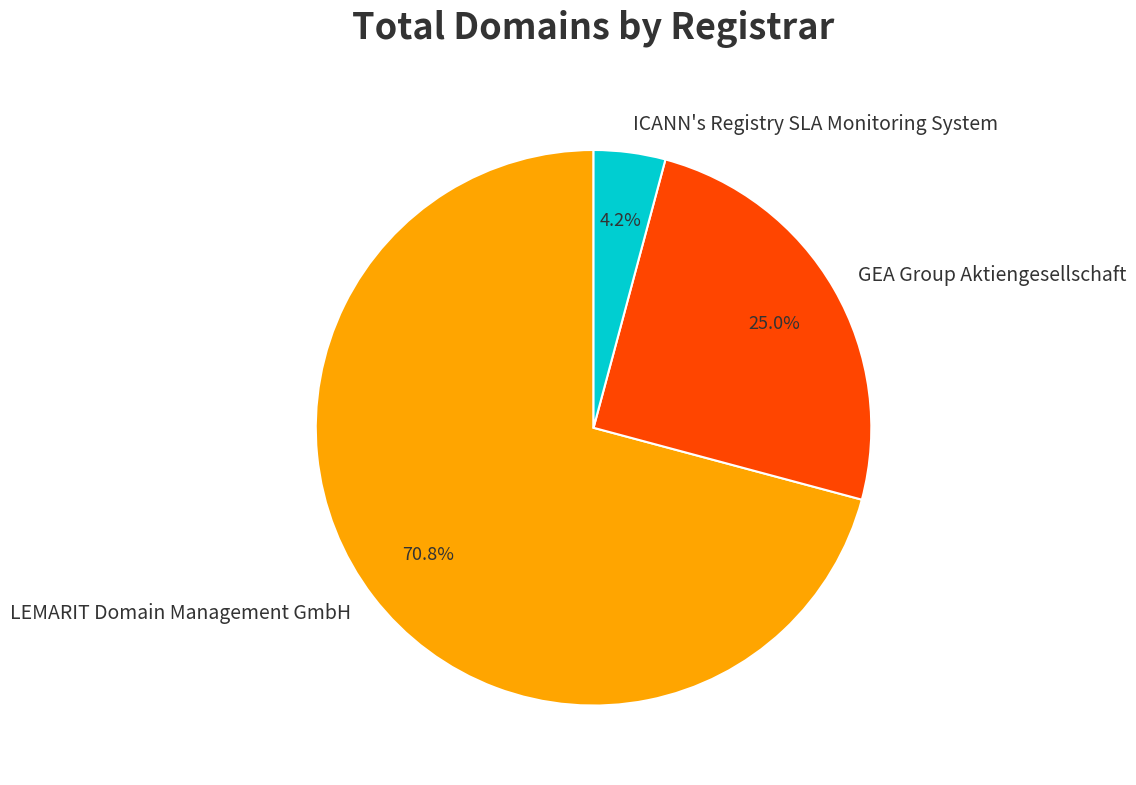

Does LEMARIT Domain Management GmbH account for over 50% of the chart?

Yes